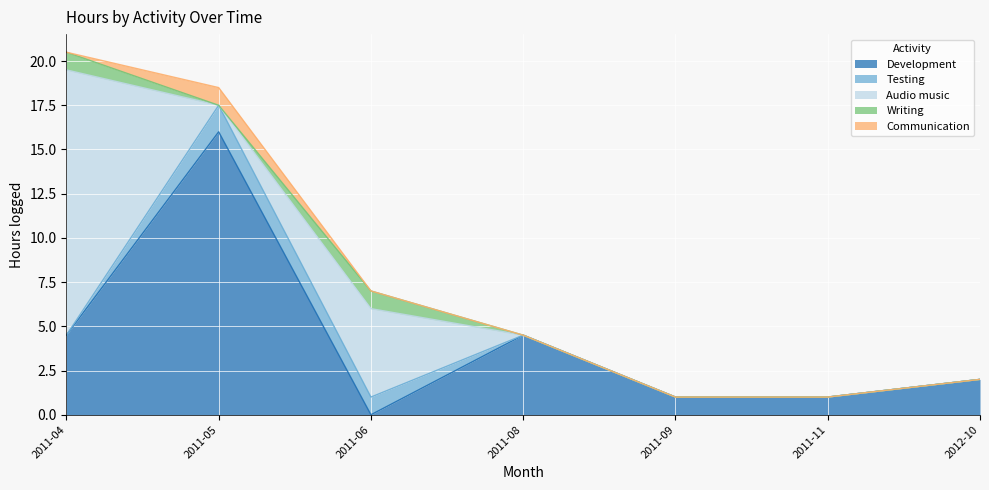

True or false: Development has a value of 10.9 at 2011-05.

False